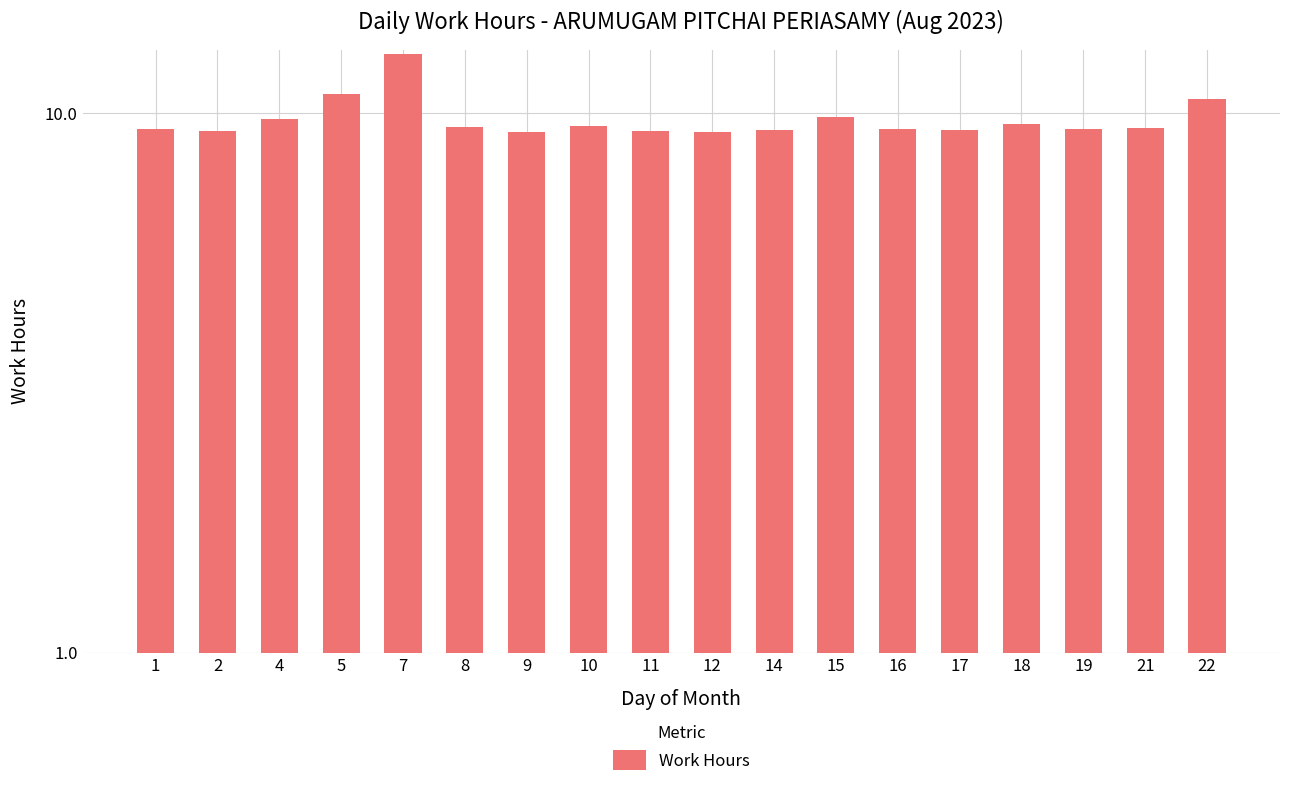

What is the value of the 10th bar from the left?

9.2